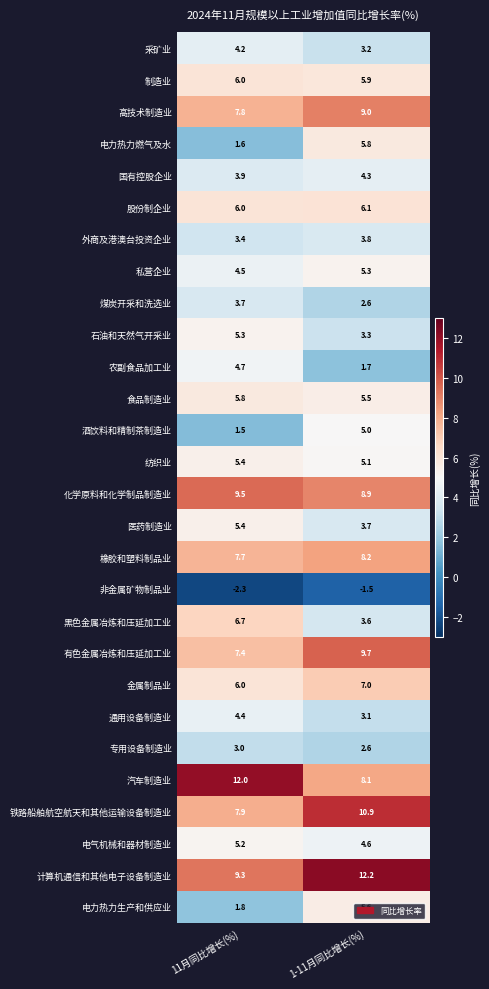

At which label is 黑色金属冶炼和压延加工业 closest to 5?

1-11月同比增长(%)